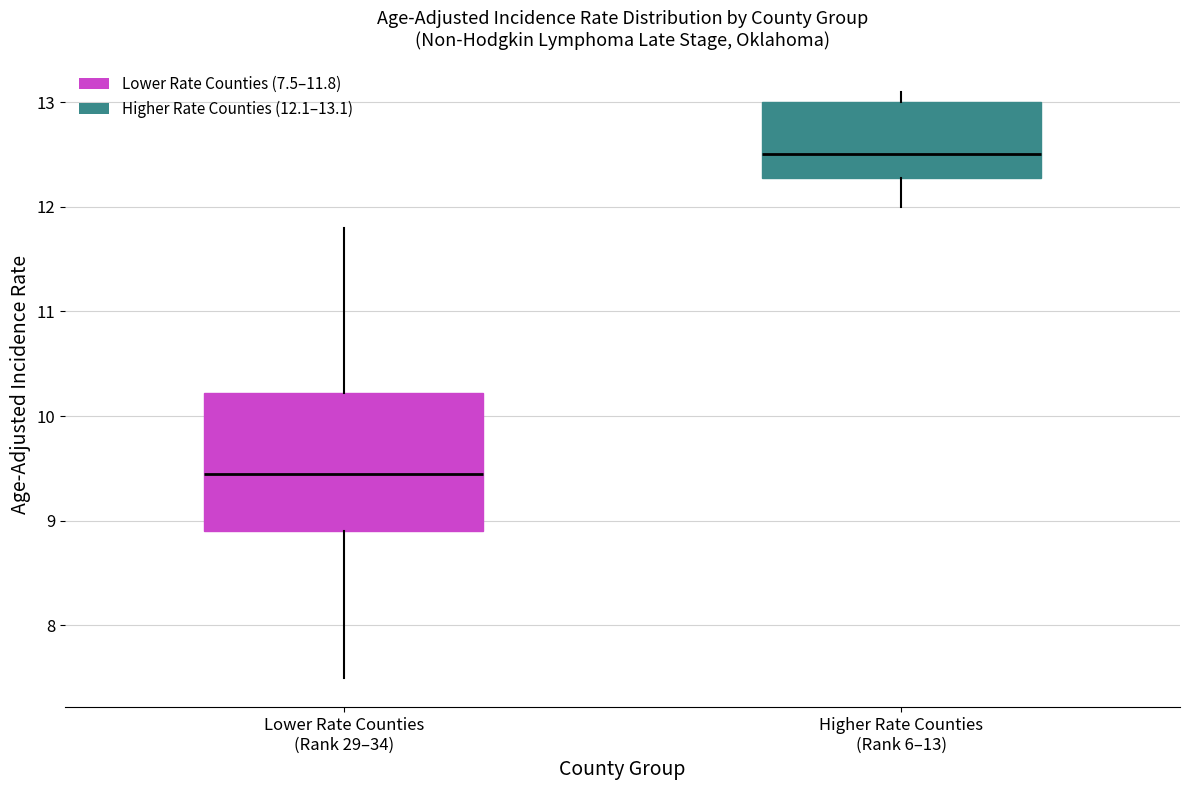

Reading left to right, transcribe this box plot: for each box, give where its median line is, the range the box spans, and where its two whiskers end, as read against the y-axis. The values are not printed on the chart, so give them approximately, as read against the axis.

Lower Rate Counties (Rank 29–34): median 9.5, box 8.9 to 10.2, whiskers 7.5 to 11.8
Higher Rate Counties (Rank 6–13): median 12.5, box 12.3 to 13.0, whiskers 12.0 to 13.1